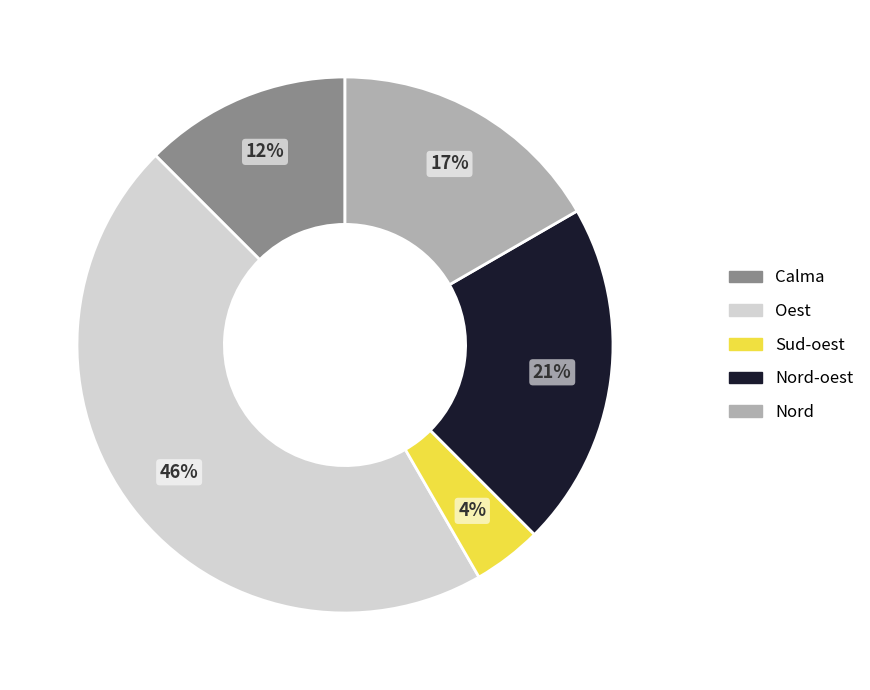

Is there any slice that represents more than half of the pie?

No